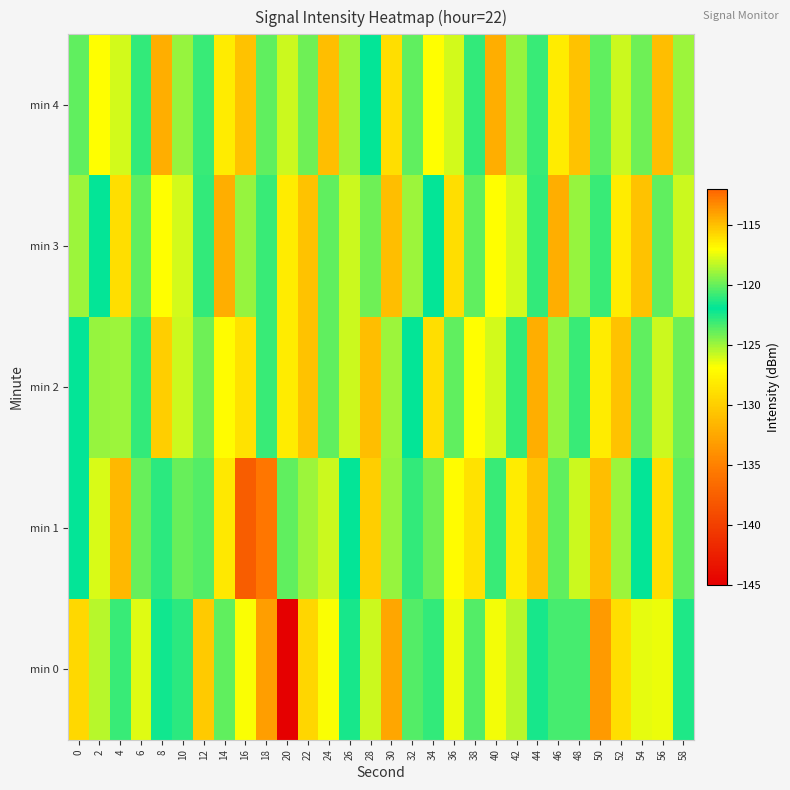

At which category is the sum across all series the highest?

18